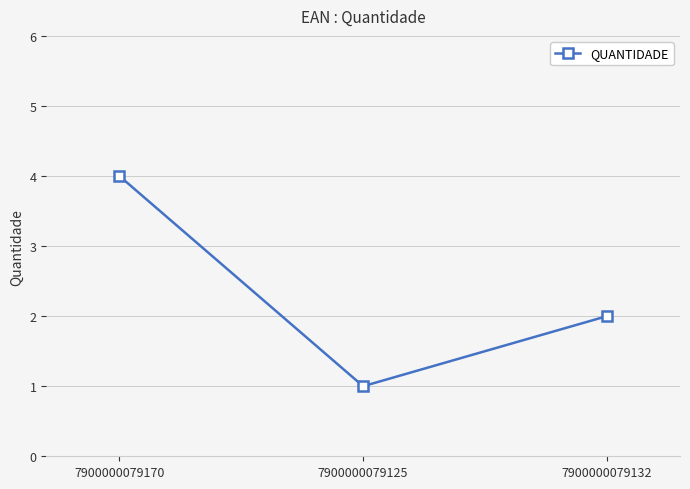

The value at 7900000079170 is 2. True or false?

False